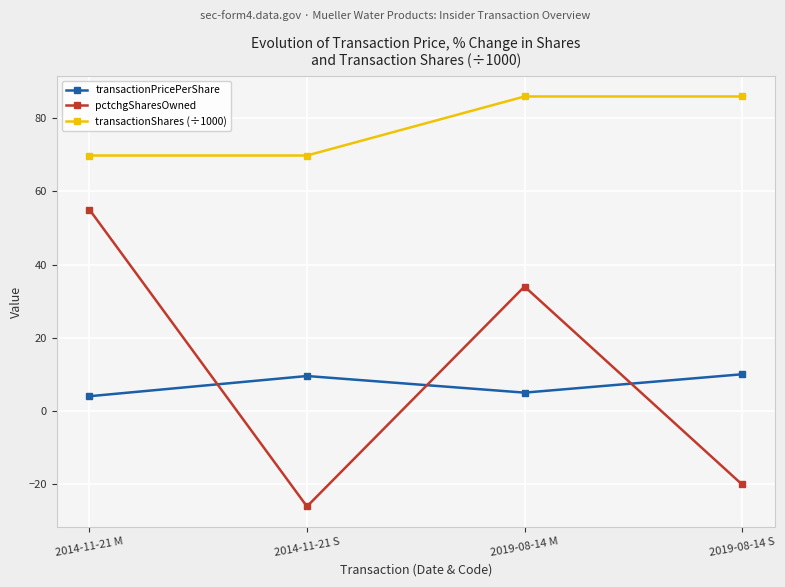

Is this an area chart (filled region under the line)?

No